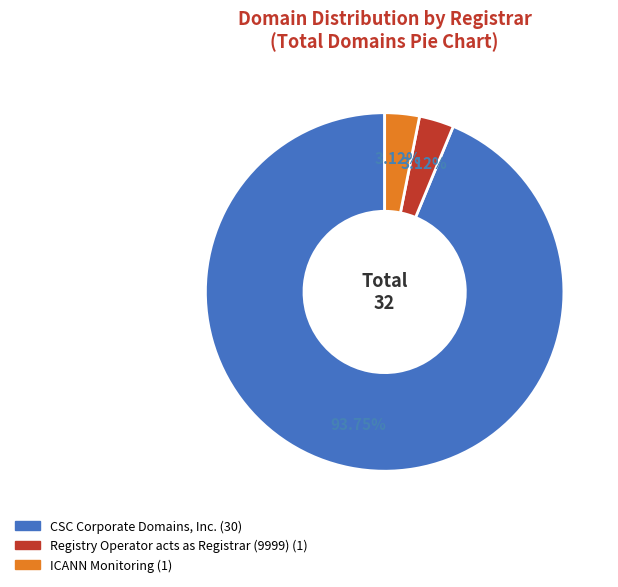

Is there any slice that represents more than half of the pie?

Yes